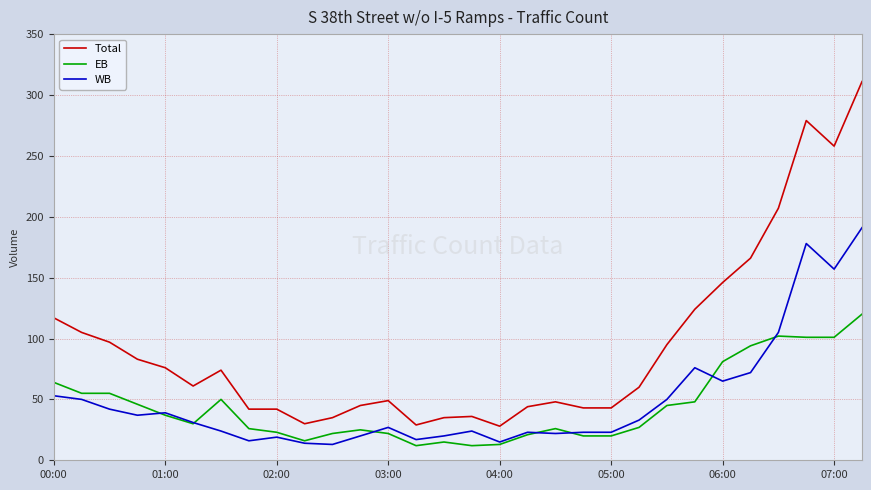

What are all the series names shown in the legend?

Total, EB, WB